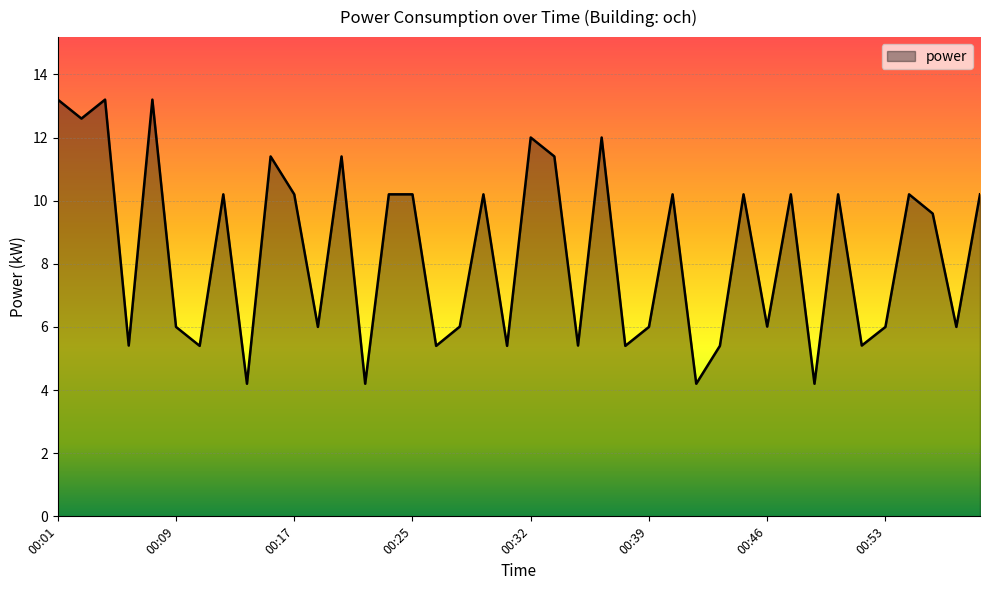

What is the difference between the maximum and minimum values?

9.0